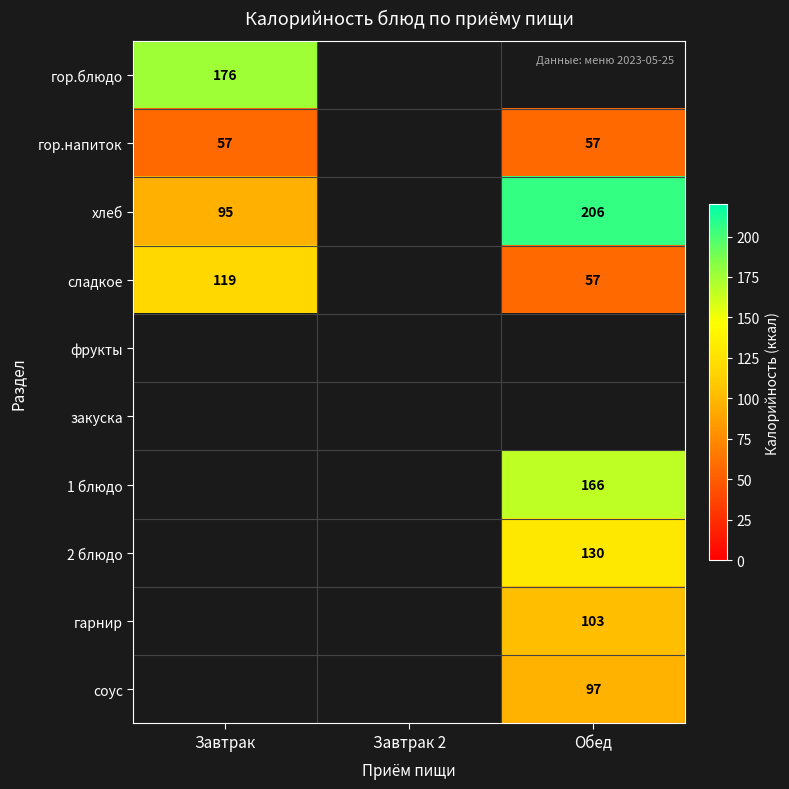

At which category does the chart reach its minimum across all series?

Завтрак